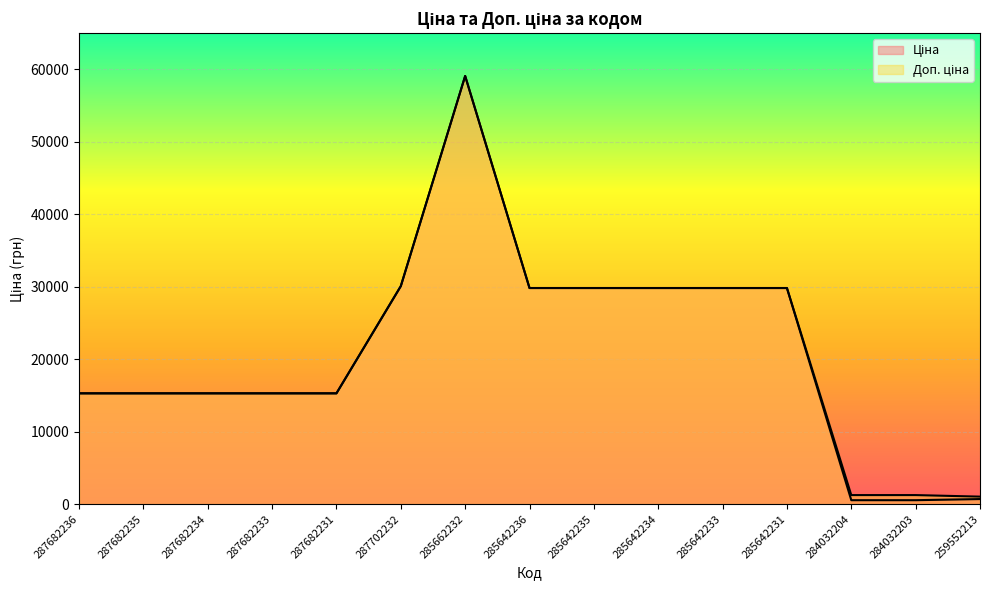

What position from the right is 287682233?

12